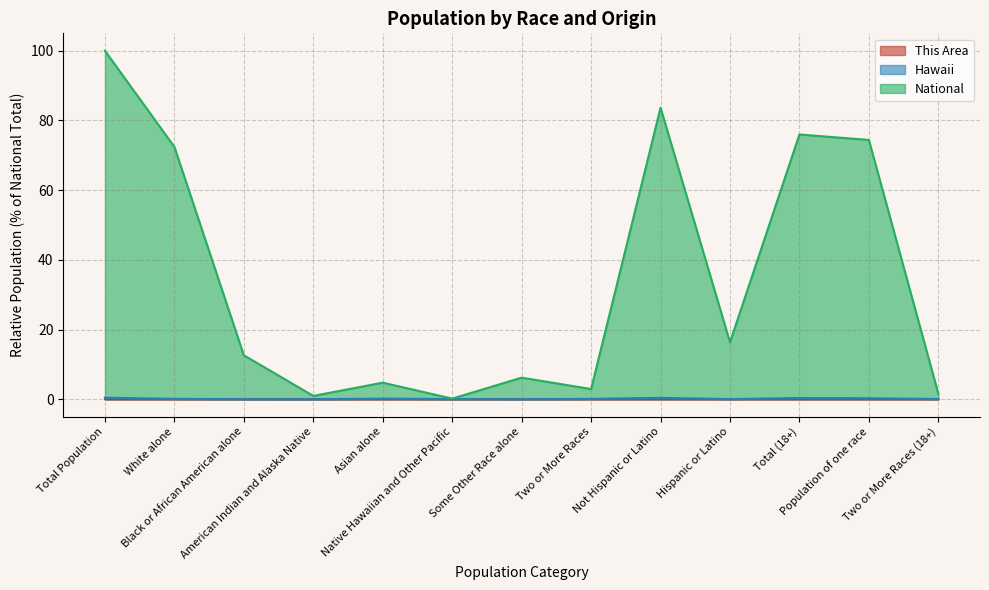

What is the value of the National point at the 2nd from the left?

72.4